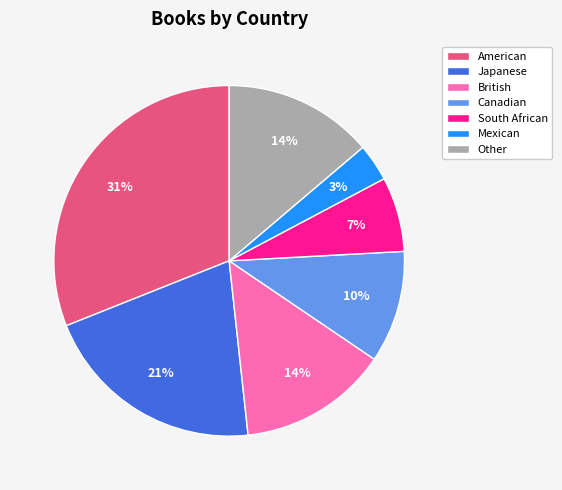

Does British account for over 50% of the chart?

No